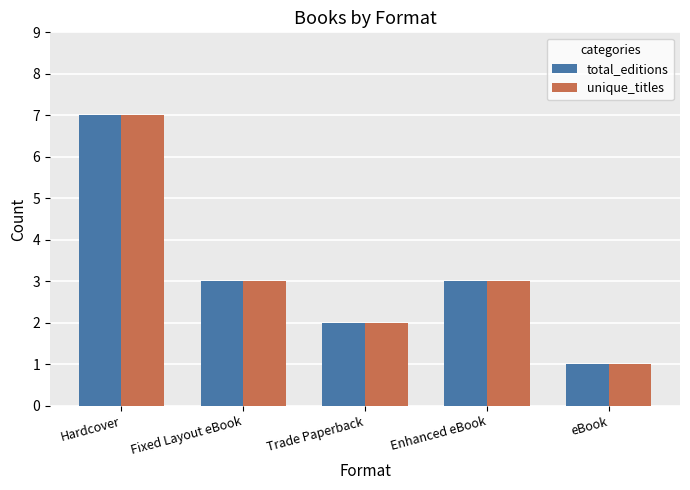

Reading left to right, transcribe all the data shown in this chart.

total_editions: 7	3	2	3	1
unique_titles: 7	3	2	3	1